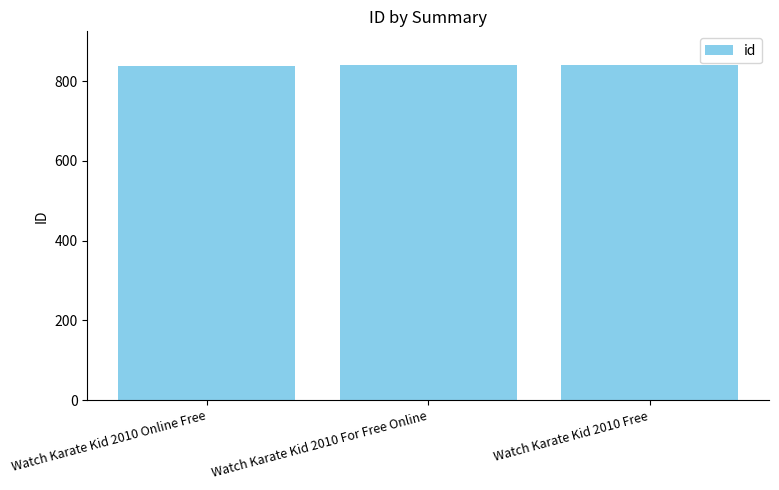

What is the ratio of the value at Watch Karate Kid 2010 For Free Online to the value at Watch Karate Kid 2010 Free?

1.0